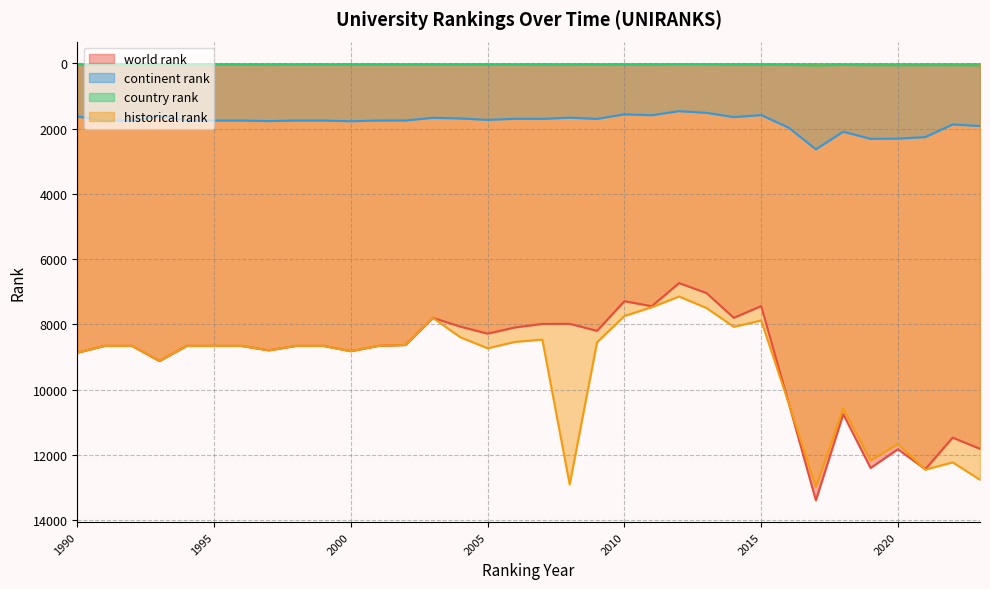

What is the maximum value shown in the chart?

13398